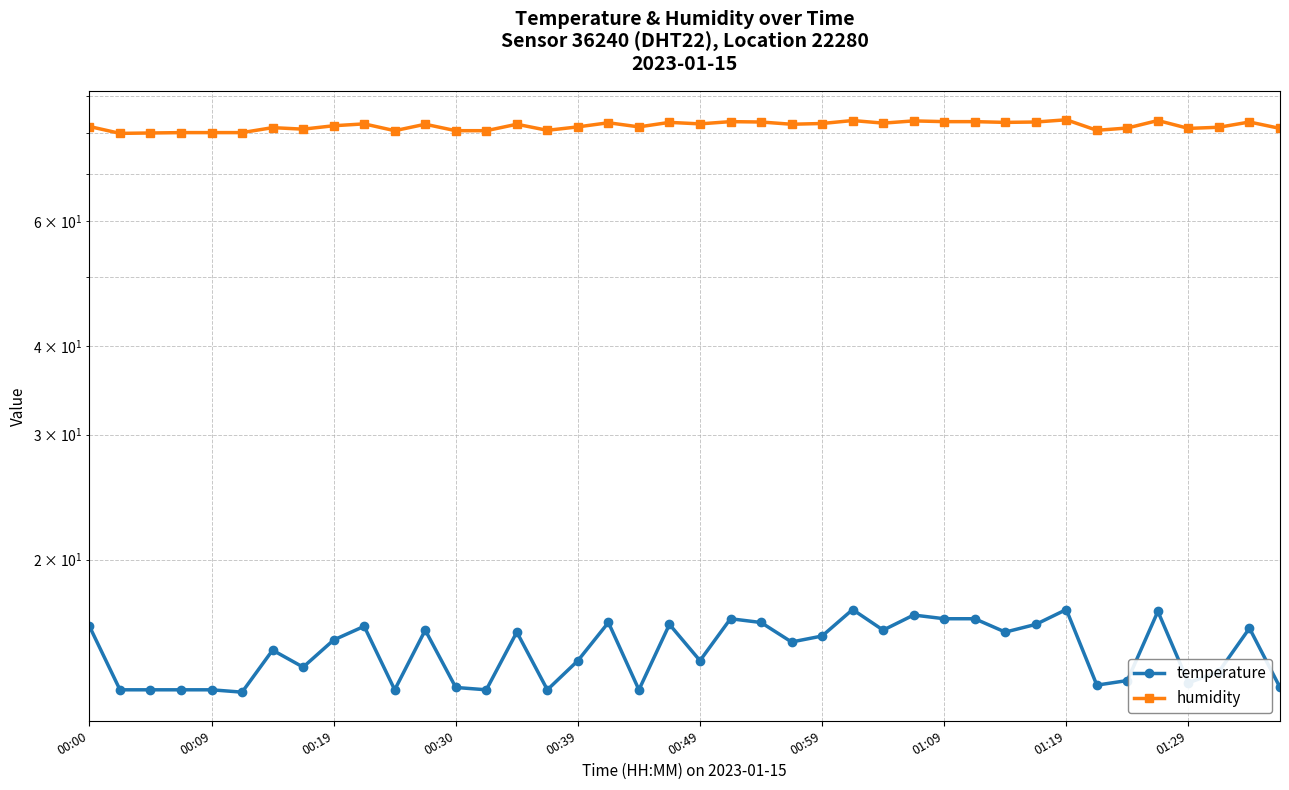

How many lines are shown in the chart?

2